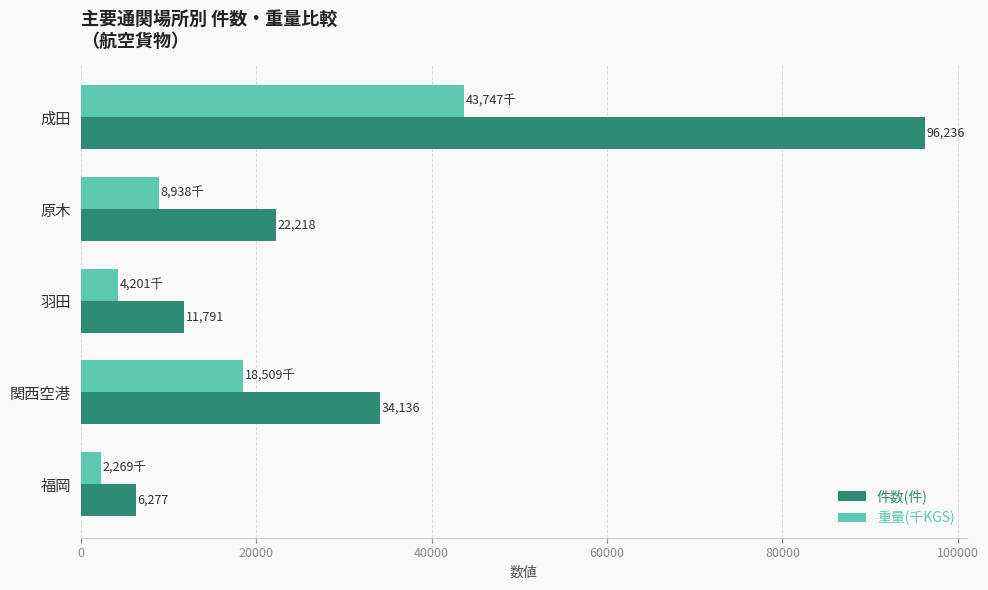

Rank the categories by 件数(件) value from lowest to highest.

福岡, 羽田, 原木, 関西空港, 成田